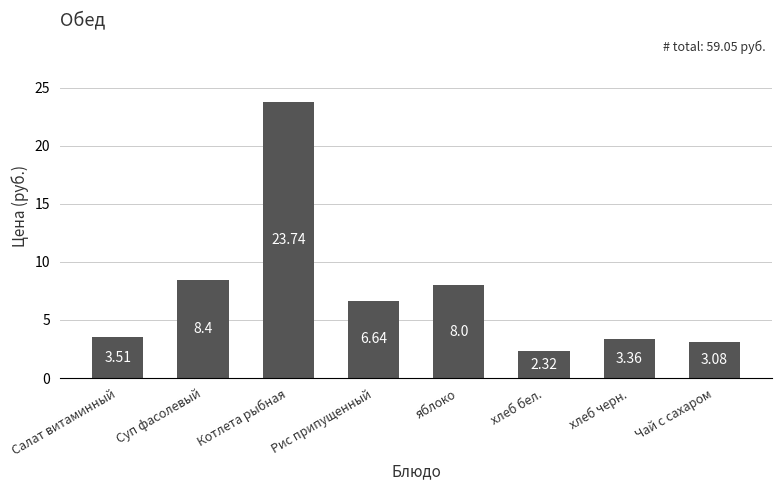

List the labels in order of value, largest first.

Котлета рыбная, Суп фасолевый, яблоко, Рис припущенный, Салат витаминный, хлеб черн., Чай с сахаром, хлеб бел.